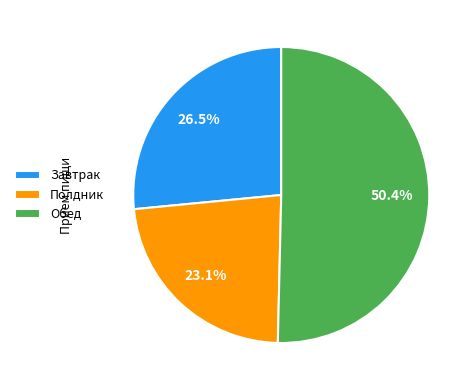

Which slice represents more than half of the pie?

Обед